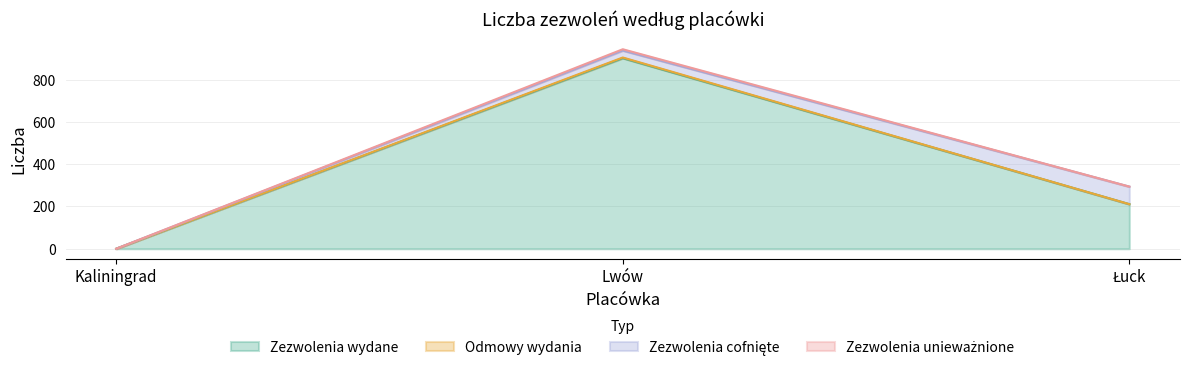

Reading left to right, transcribe all the data shown in this chart.

Zezwolenia wydane: Kaliningrad=0	Lwów=902	Łuck=211
Odmowy wydania: Kaliningrad=0	Lwów=3	Łuck=0
Zezwolenia cofnięte: Kaliningrad=0	Lwów=33	Łuck=83
Zezwolenia unieważnione: Kaliningrad=0	Lwów=6	Łuck=0